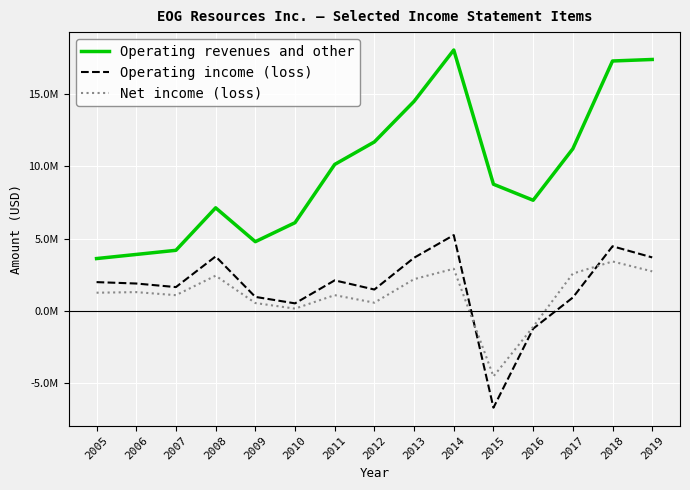

Which series has the largest total across all categories?

Operating revenues and other